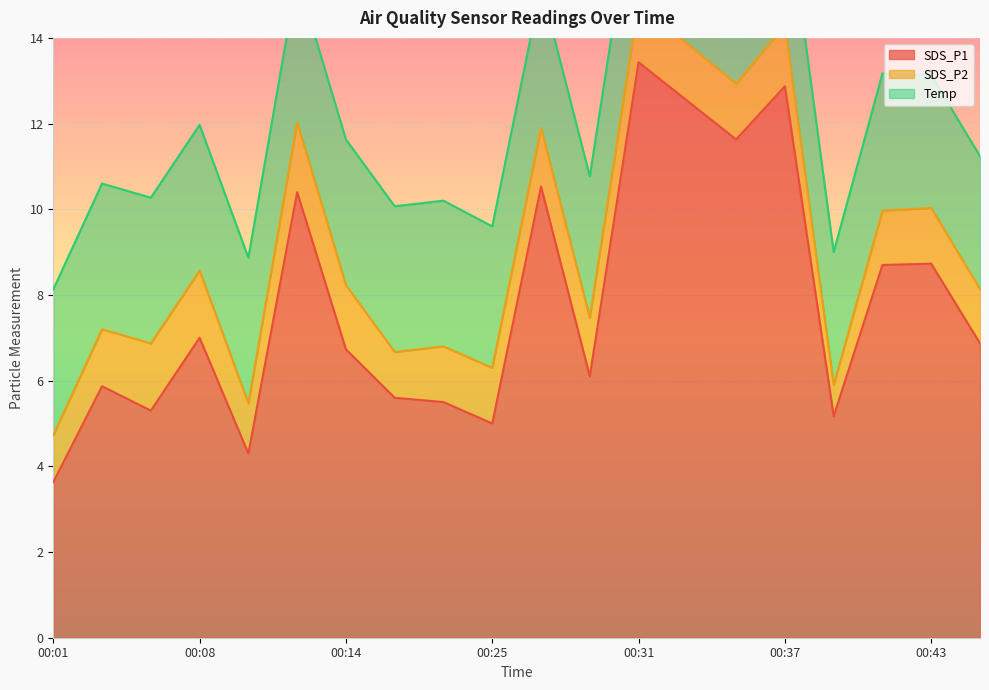

What is the difference between the maximum and second lowest values in the Temp series?

0.3